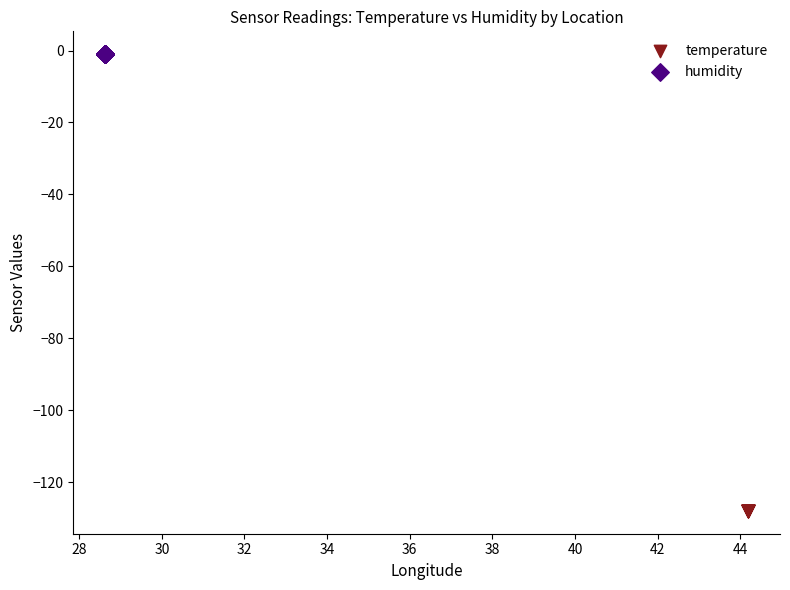

Which series reaches the maximum Y coordinate?

humidity